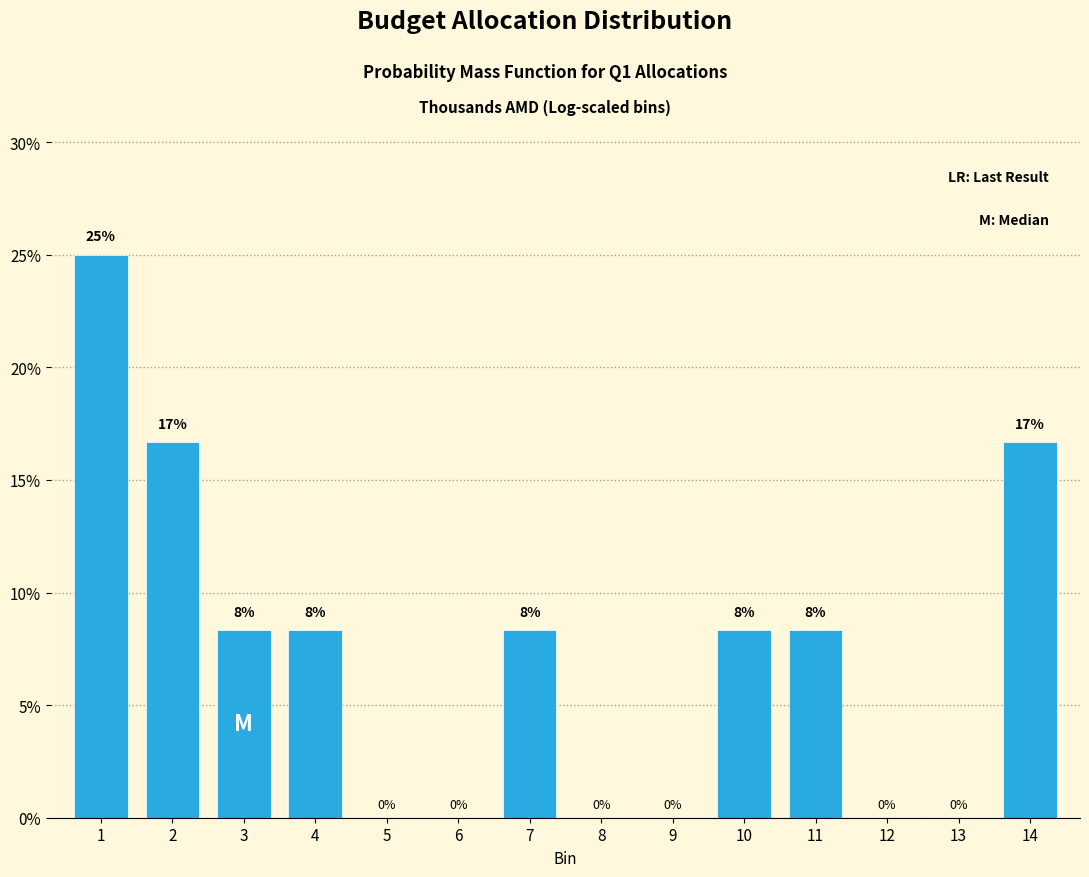

What is the greatest value displayed?

25.0